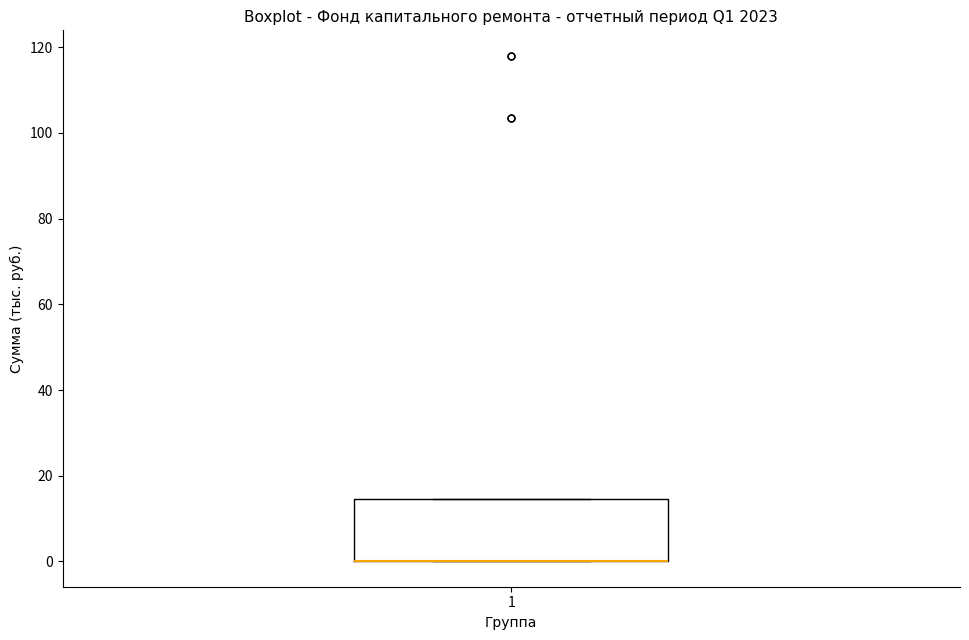

Where is the upper edge of the box at x = 1 on the y-axis? The values are not printed on the chart, so give them approximately, as read against the axis.

14